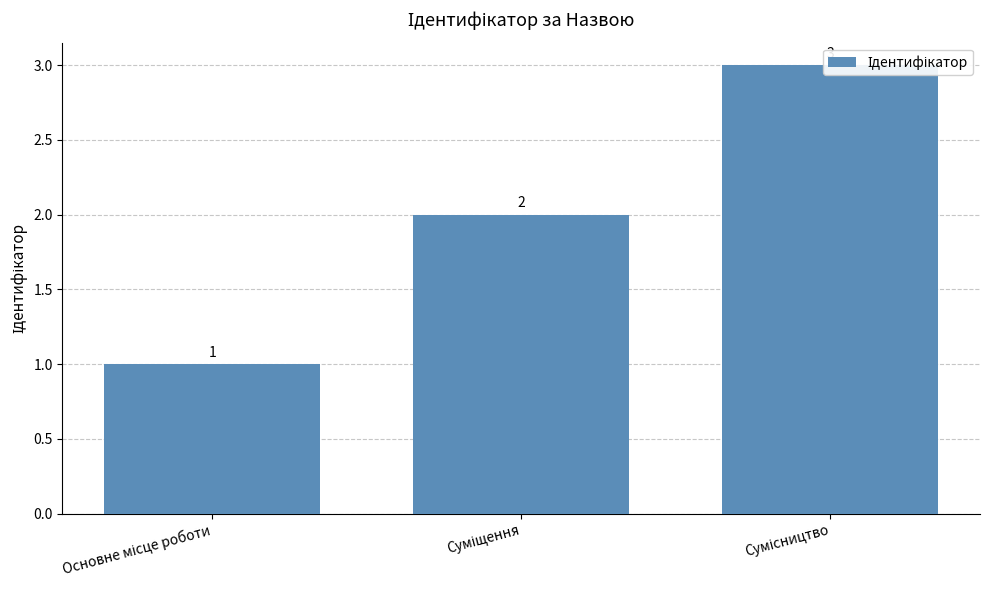

Is it true that the value at Сумісництво is 3?

True